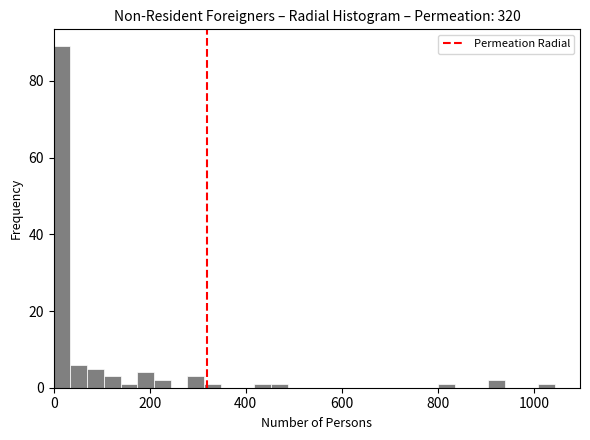

Read against the x-axis, roughly where is the centre of the tallest bar?

20